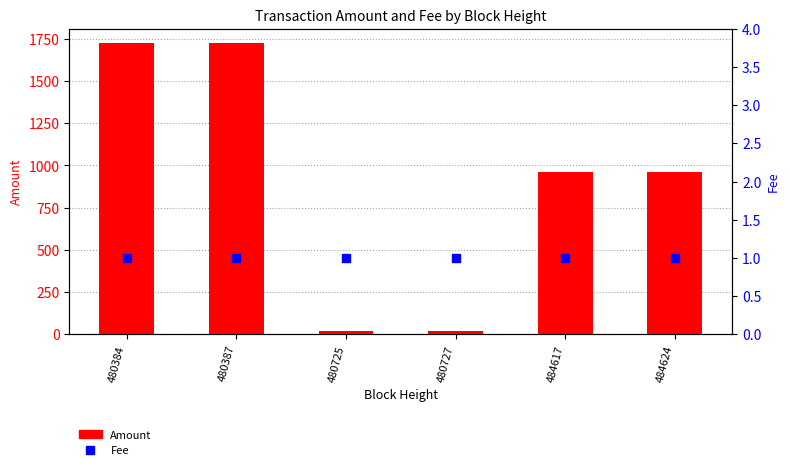

What are all the series names shown in the legend?

Amount, Fee